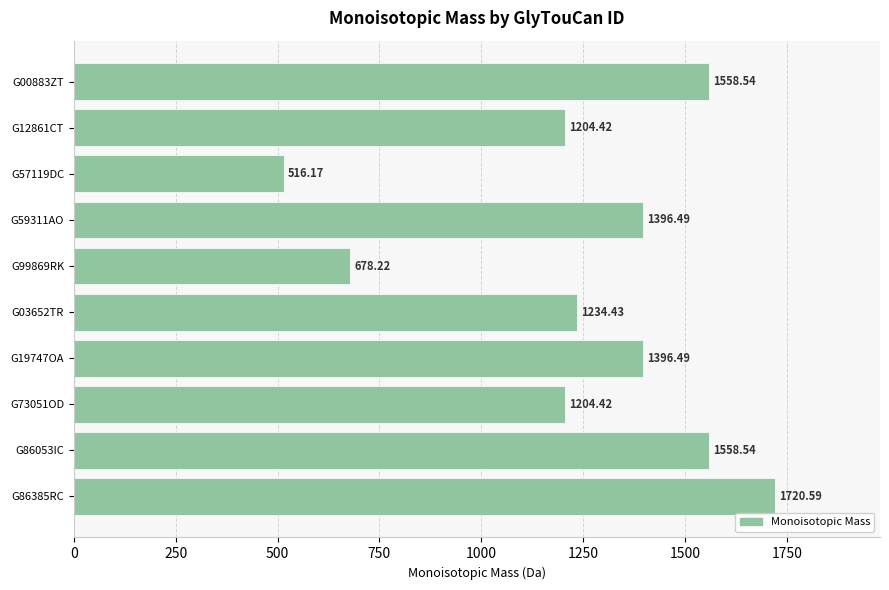

What is the change in value from G12861CT to G19747OA?

+192.1